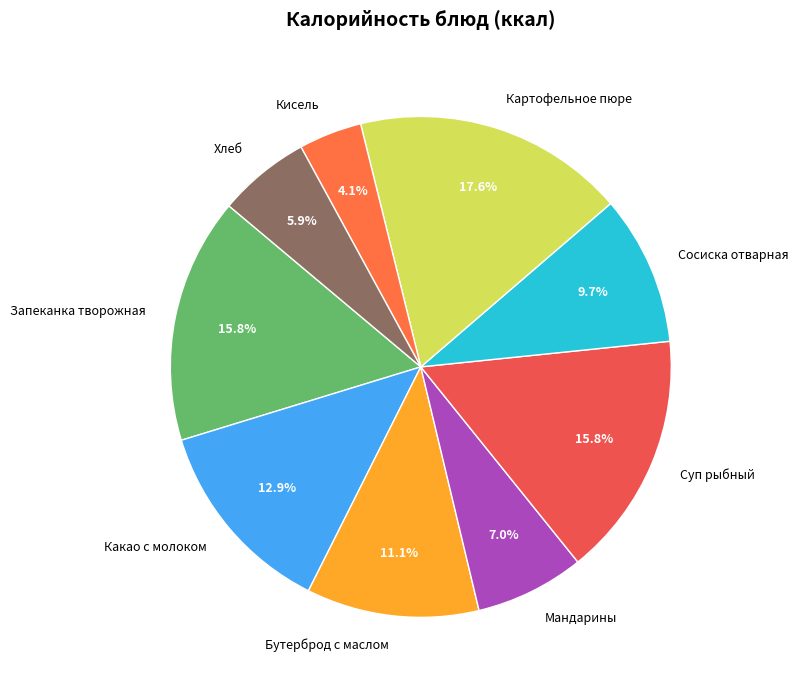

Is the sum of Картофельное пюре and Запеканка творожная greater than half?

No